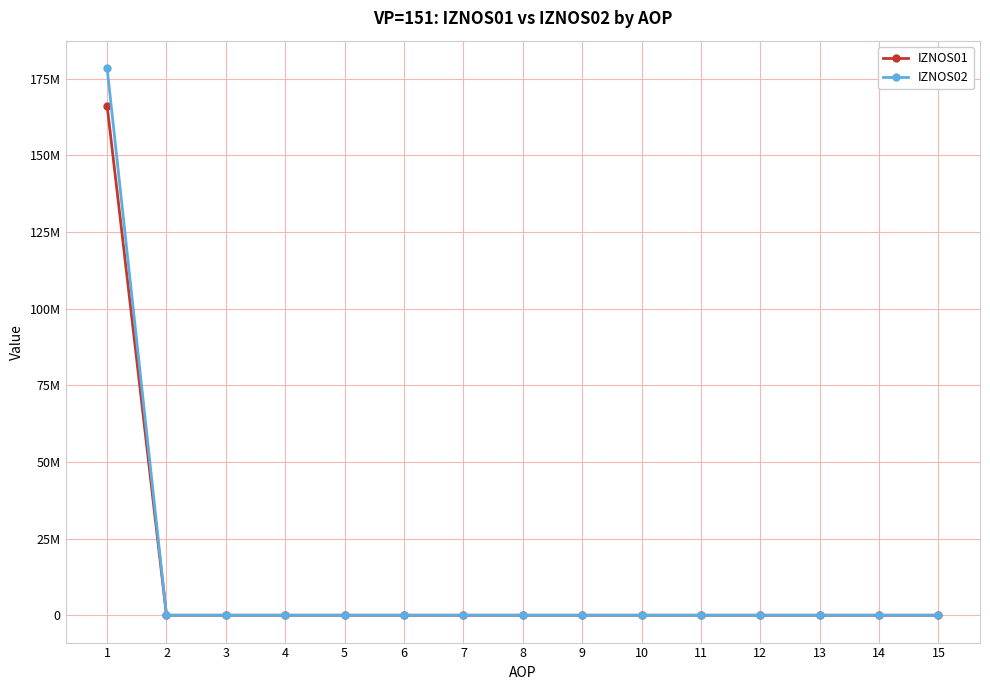

Does the chart have visible grid lines?

Yes